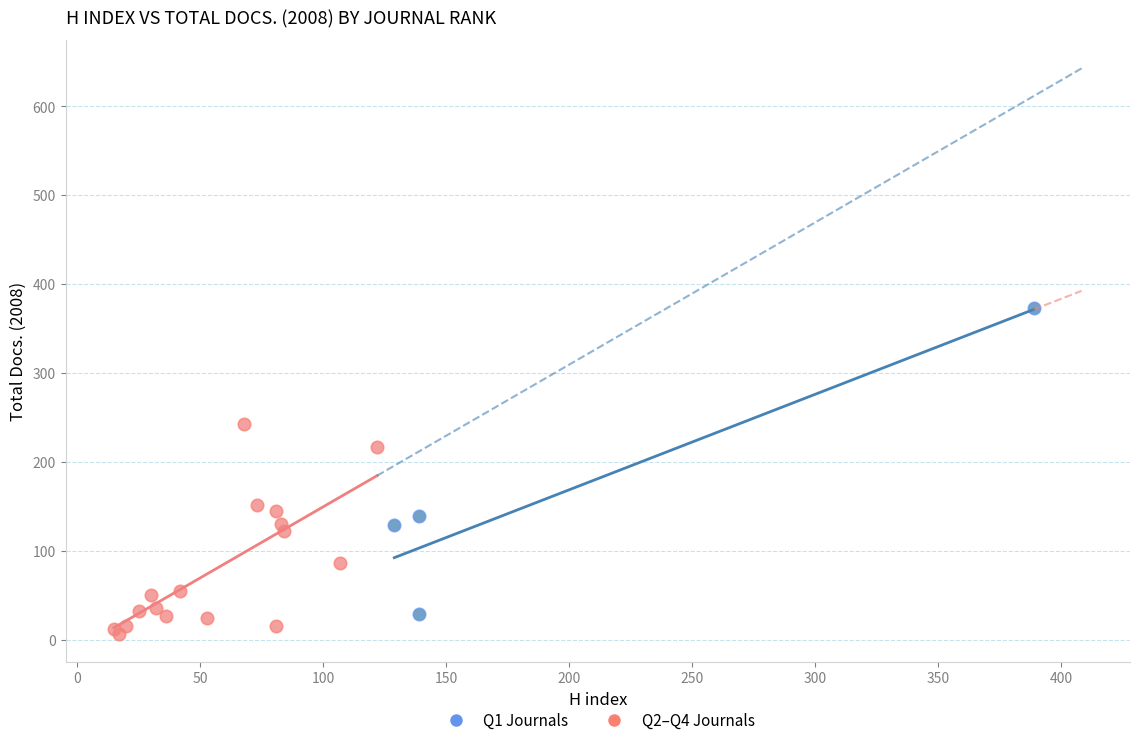

Which series reaches the maximum Y coordinate?

Q1 Journals